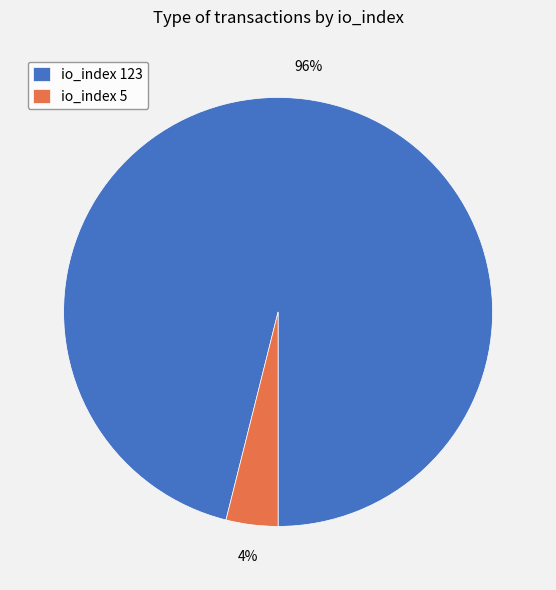

Which category has the biggest portion of the pie?

io_index 123